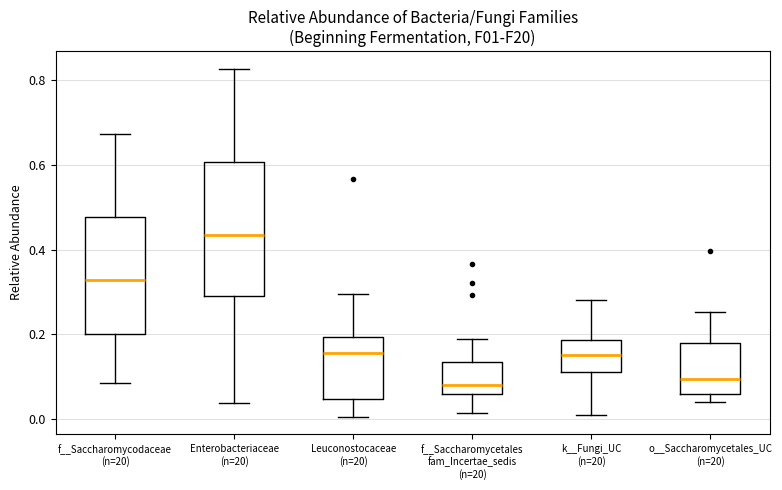

Which box has the highest median line?

Enterobacteriaceae (n=20)